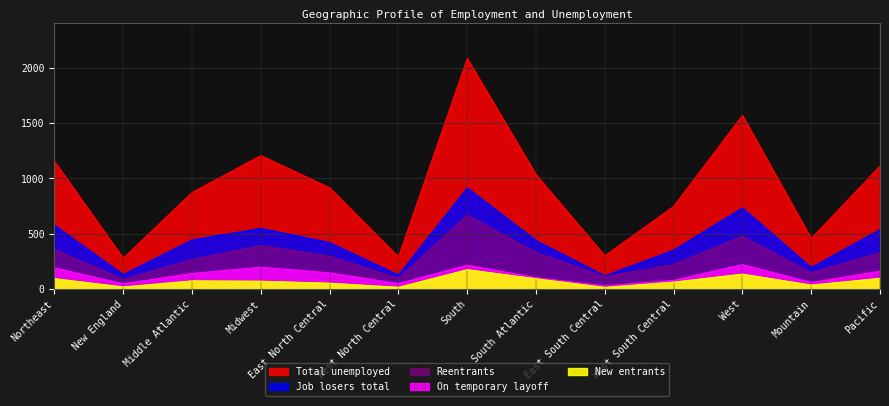

What position from the left is Middle Atlantic?

3